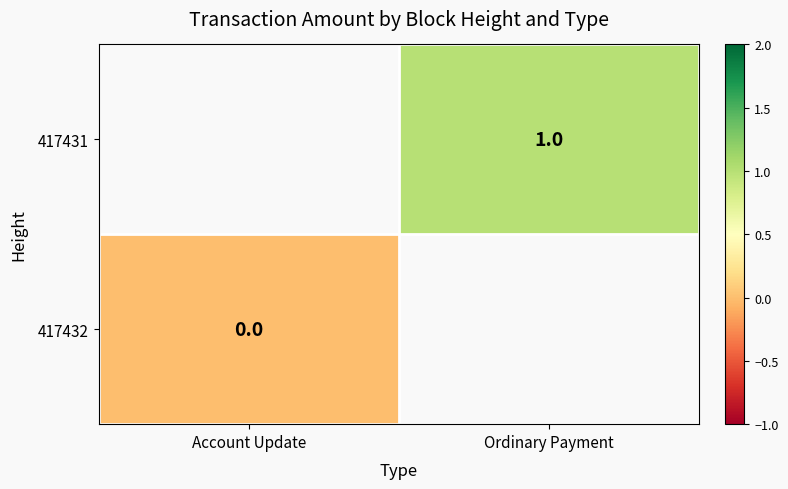

Which category has the lowest value across all series?

Account Update